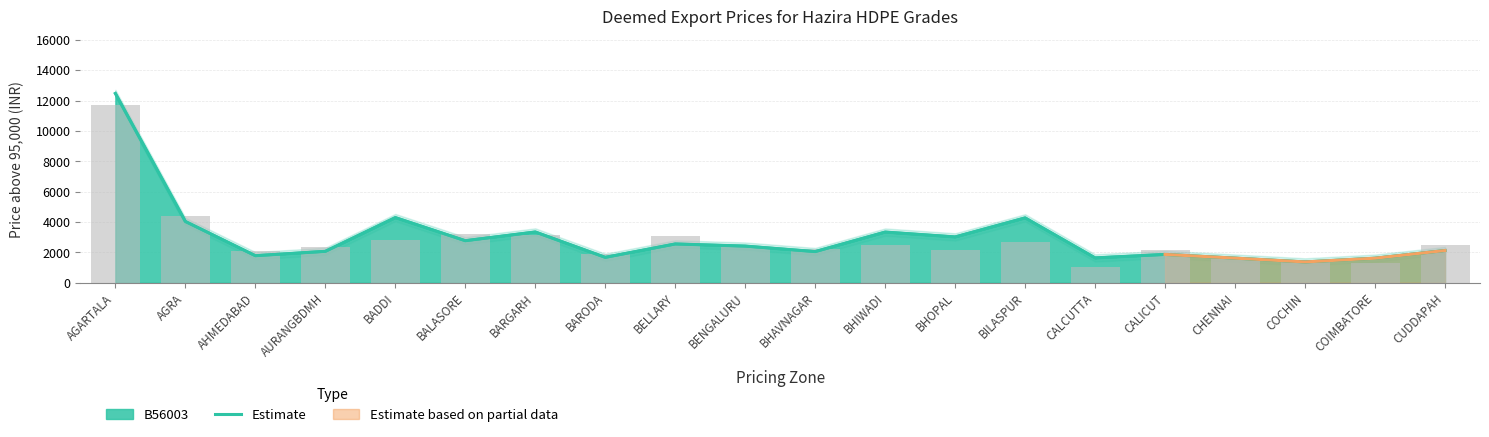

How many bars are there in total?

20